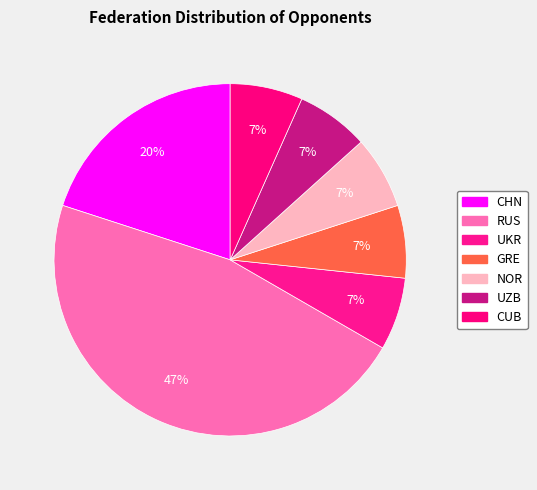

Rank the categories by value from highest to lowest.

RUS, CHN, UKR, GRE, NOR, UZB, CUB